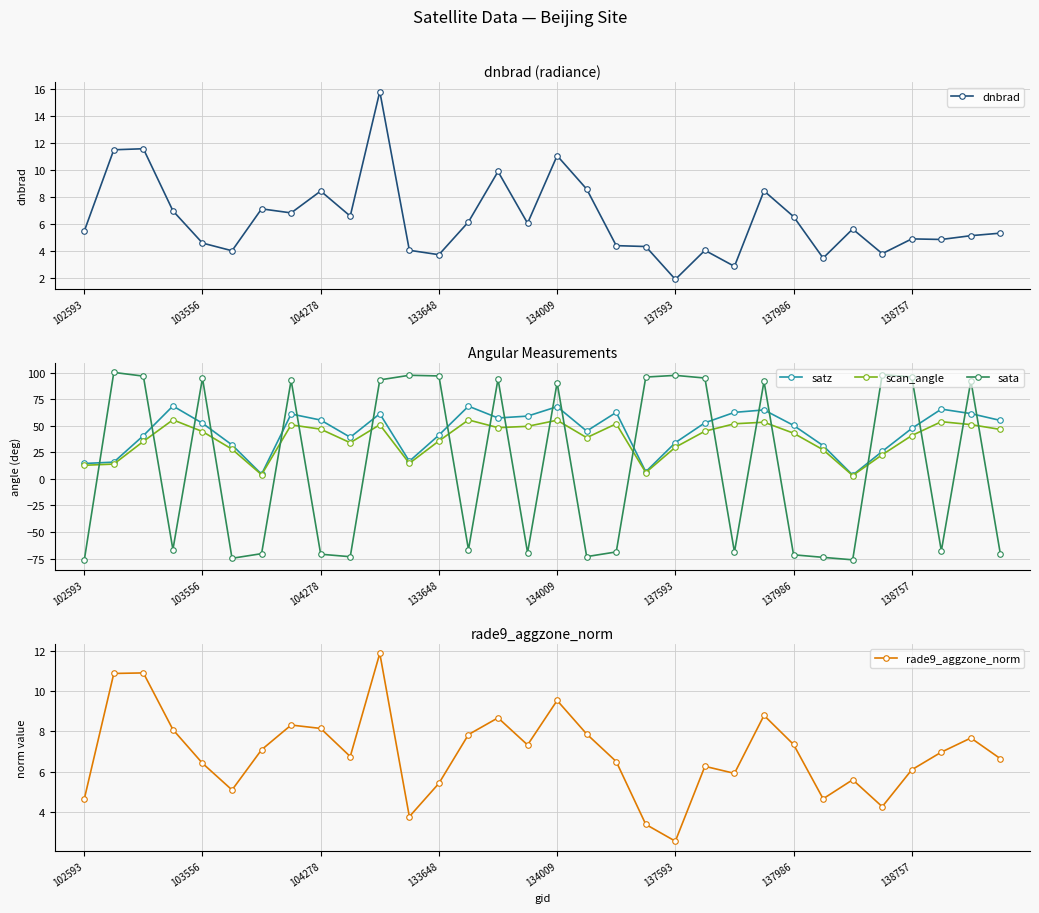

What is the minimum value for satz?

3.6